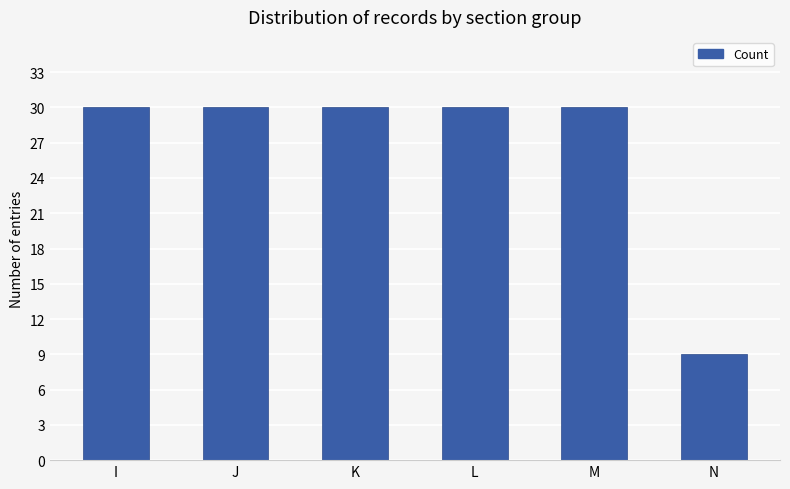

What is the difference between the second highest and minimum values?

21